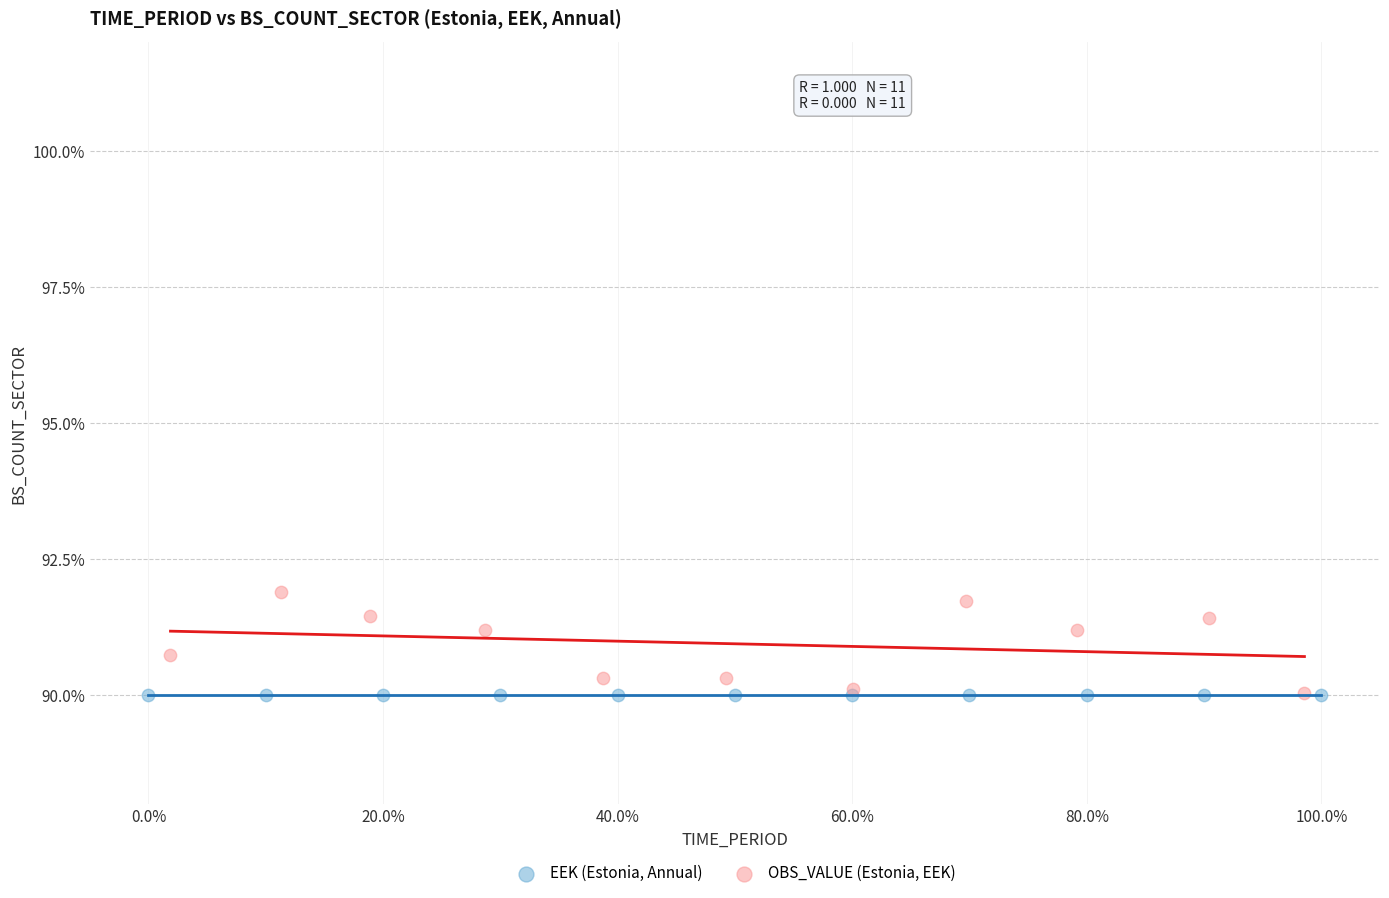

What are all the series names shown in the legend?

EEK (Estonia, Annual), OBS_VALUE (Estonia, EEK)